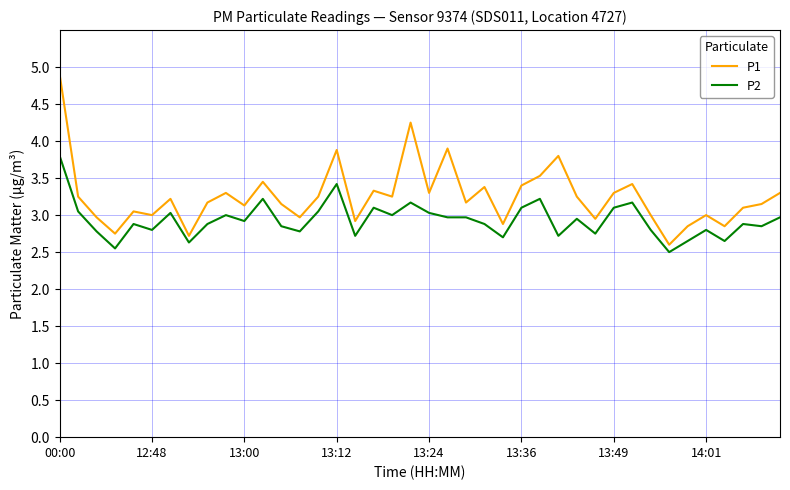

Which series has the largest total across all categories?

P1